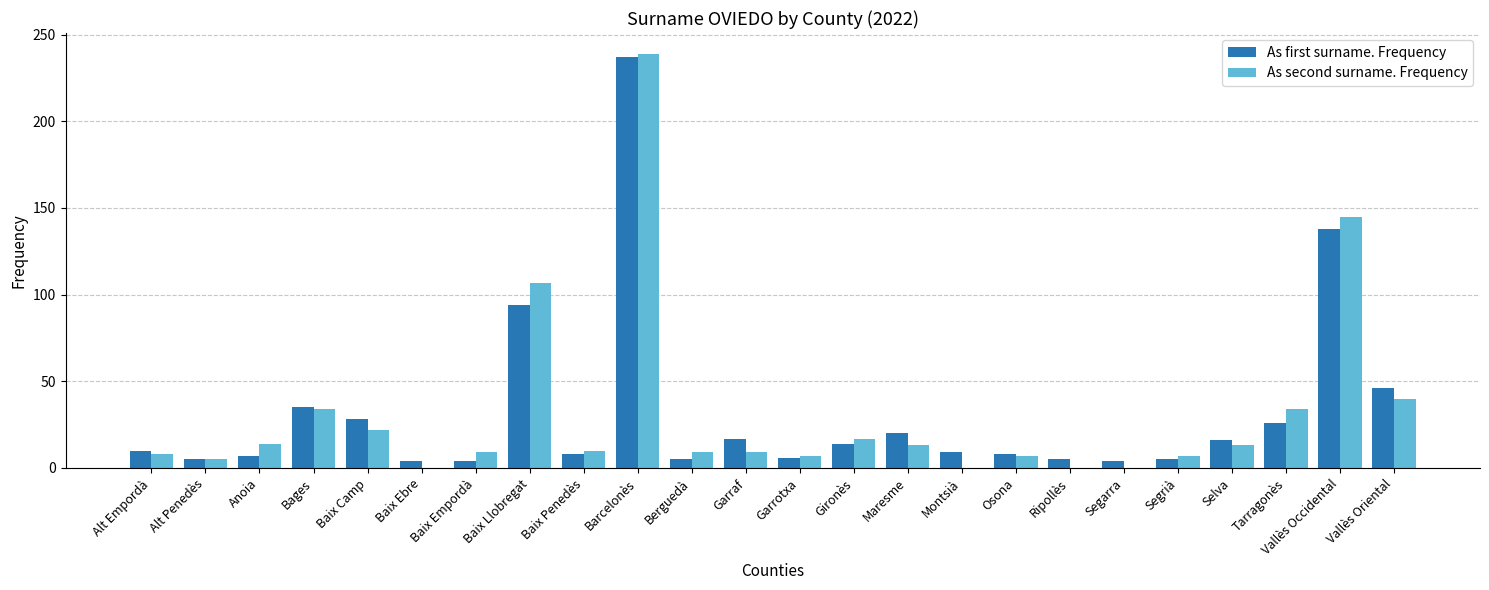

Are the bars horizontal?

No